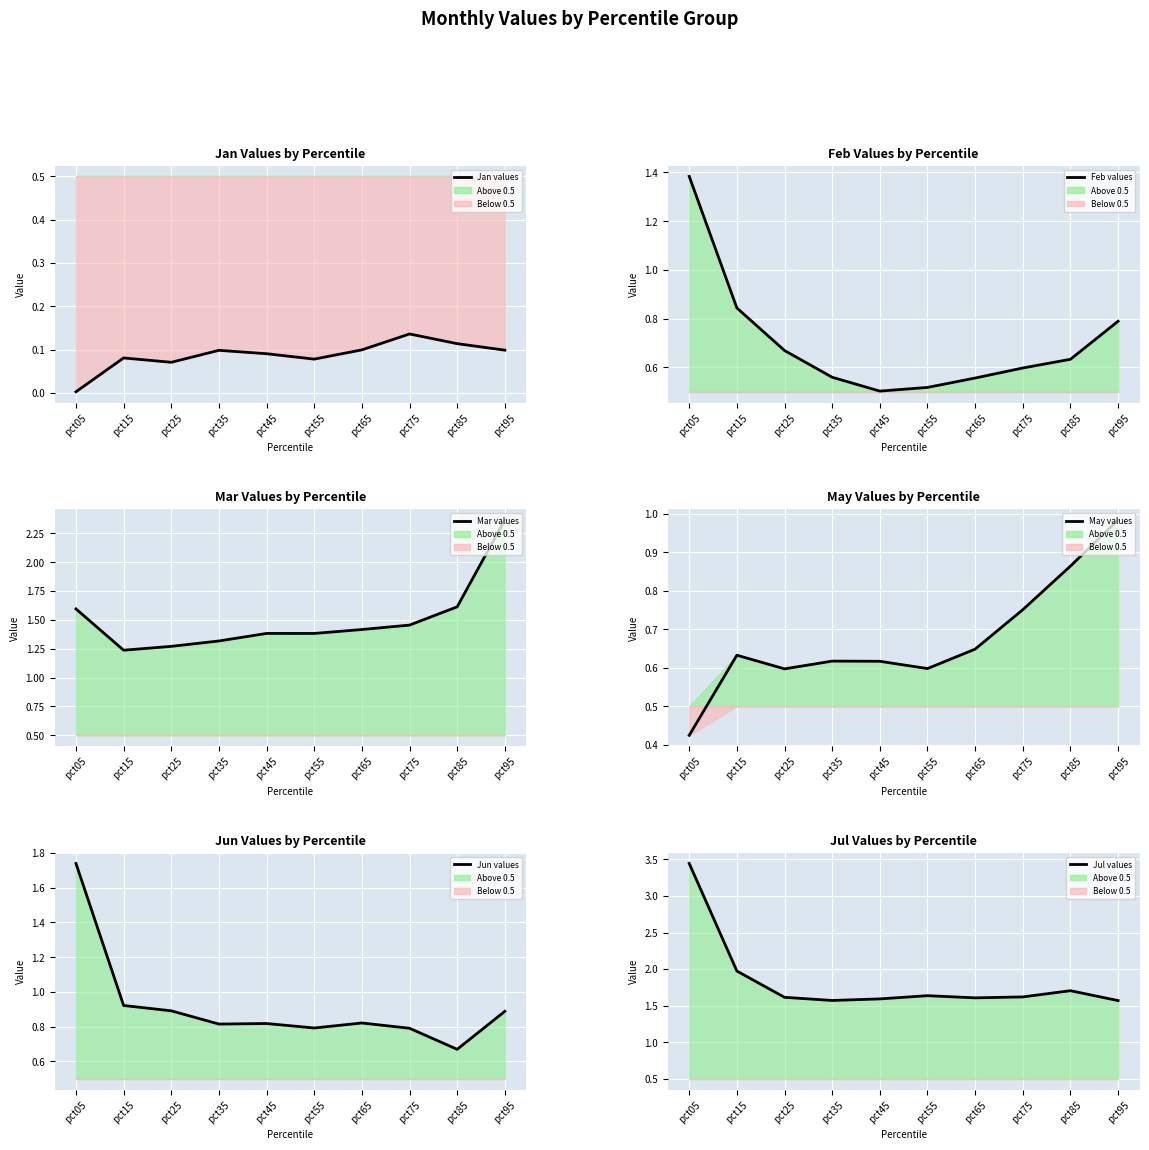

At which label is Jan closest to 0?

pct05